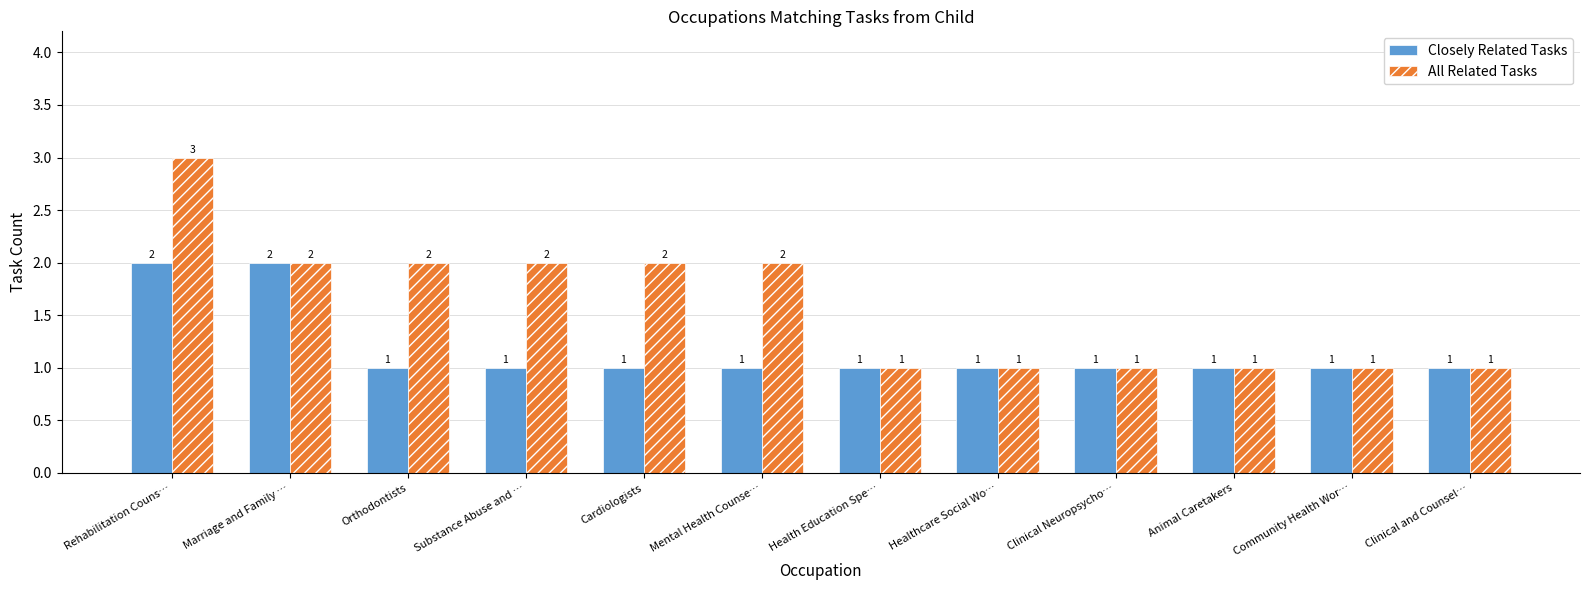

Count the Closely Related Tasks values in the range 1 to 2.

12